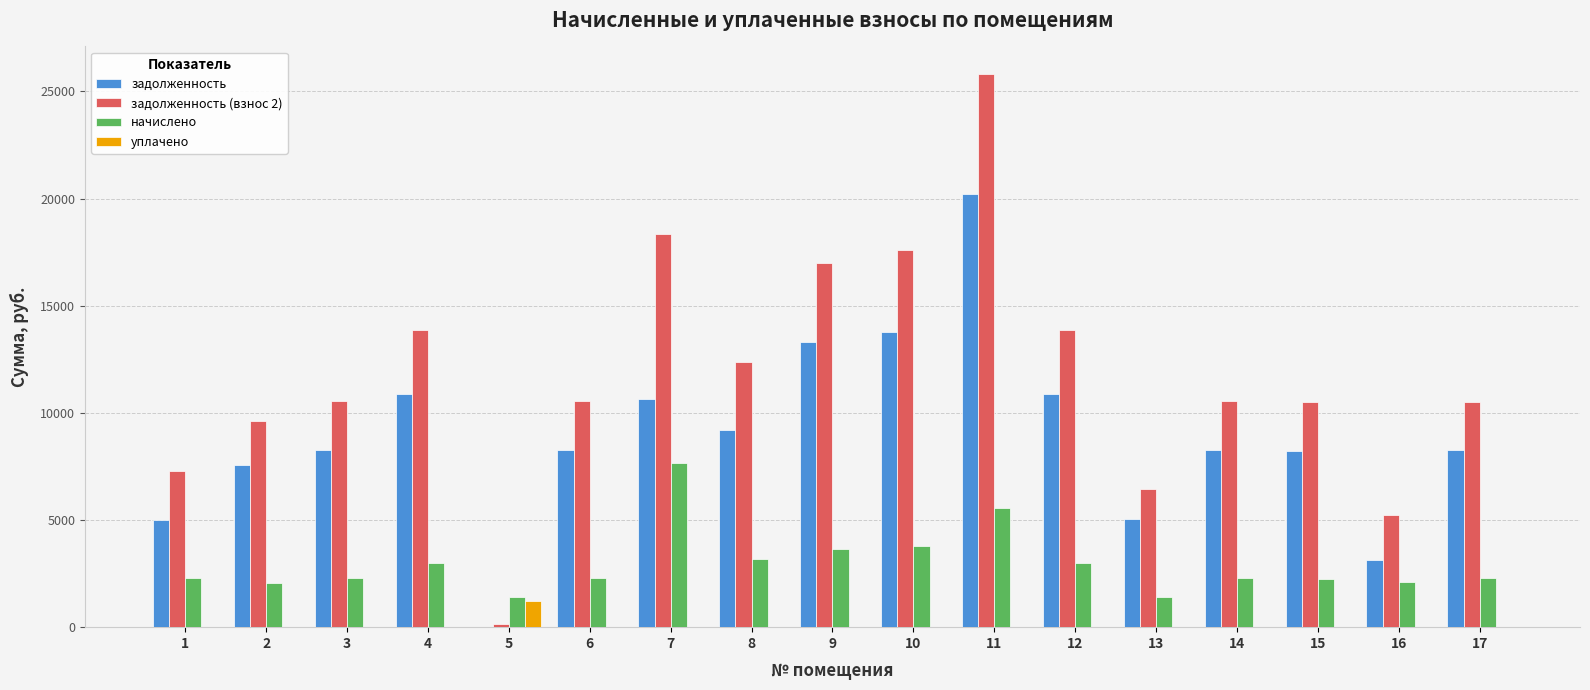

What is the total value across all series at 11?

51615.0